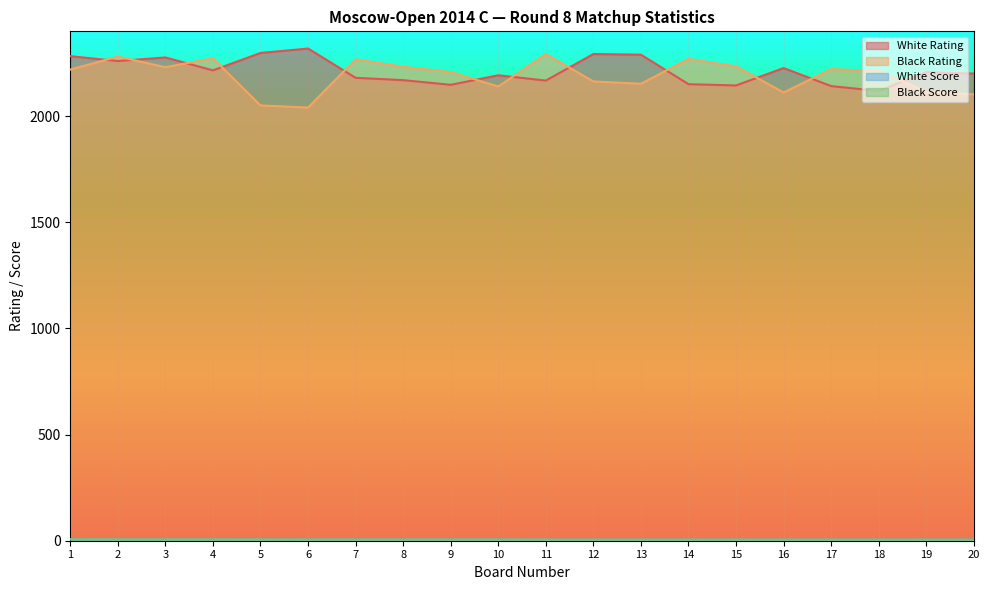

Where is the first local maximum for White Rating?

3